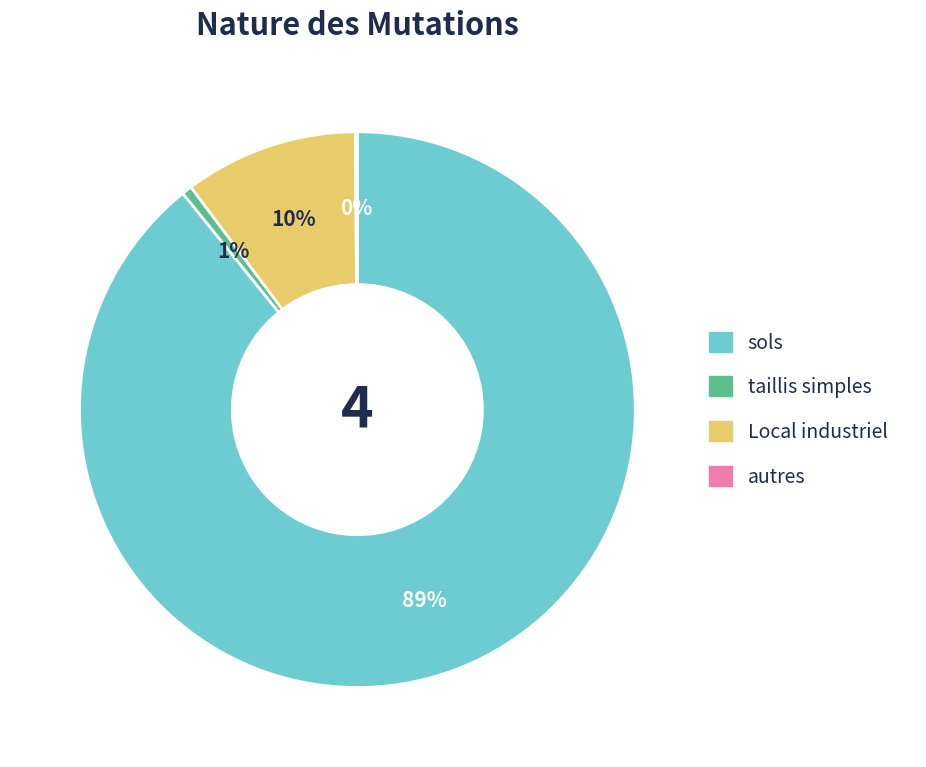

To the nearest percent, what is the average slice percentage?

25%